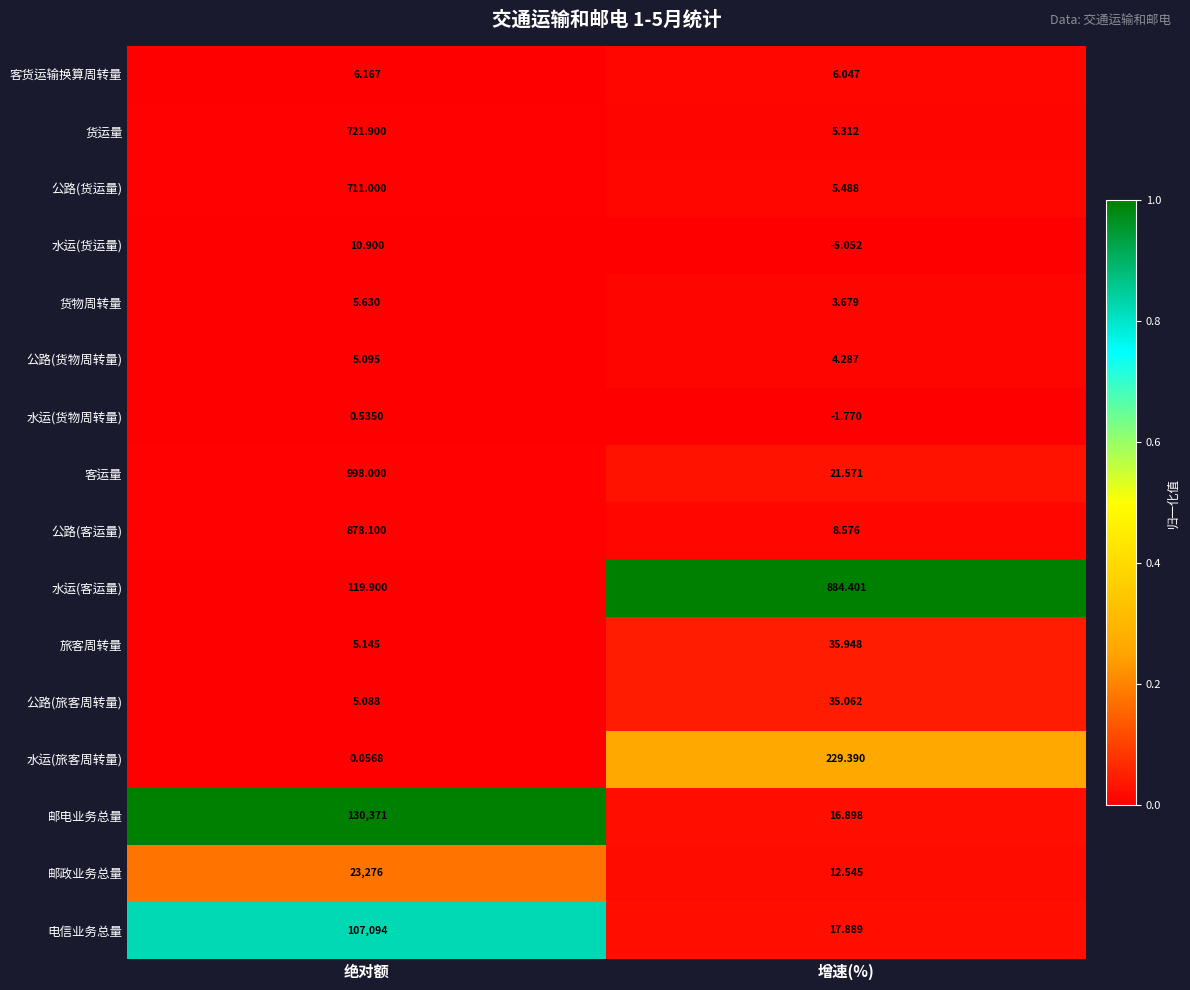

At how many categories does at least one series exceed 0?

2